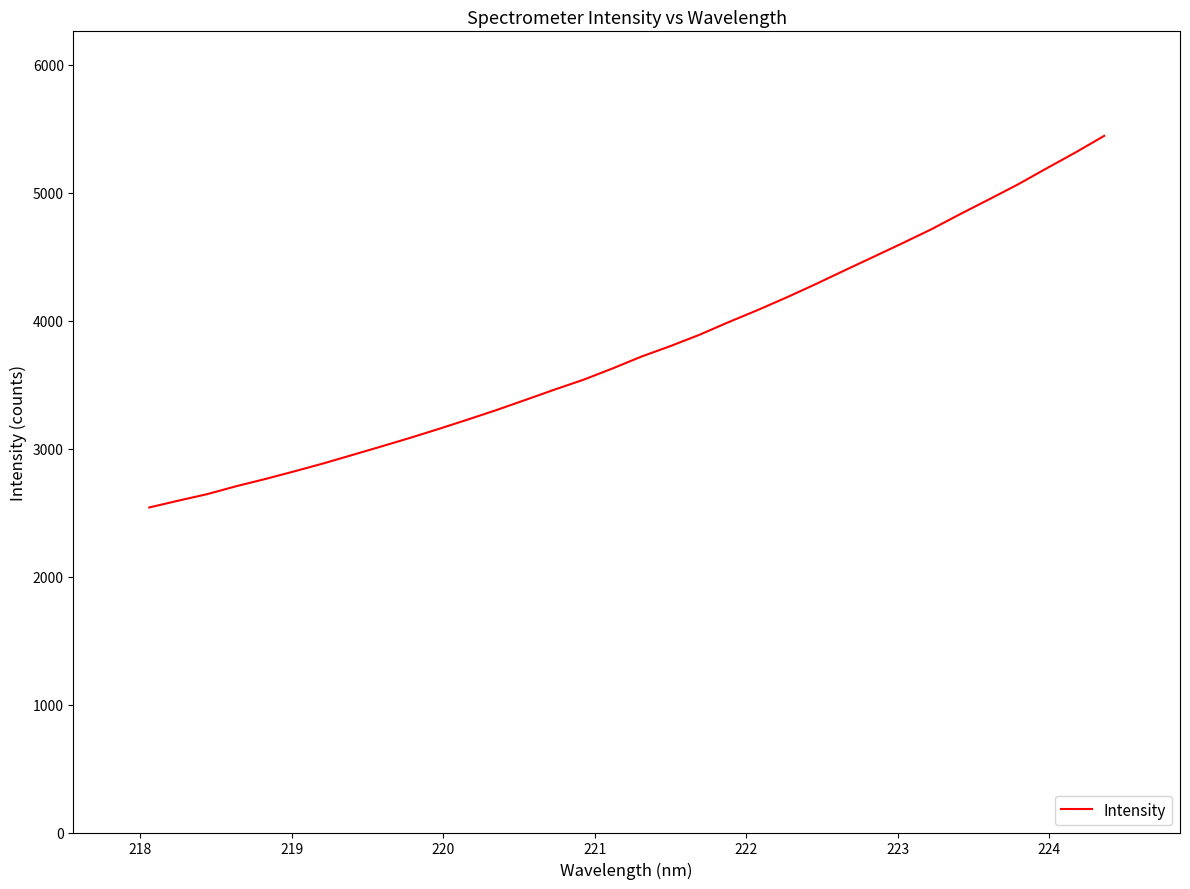

What is the greatest value displayed?

5445.0